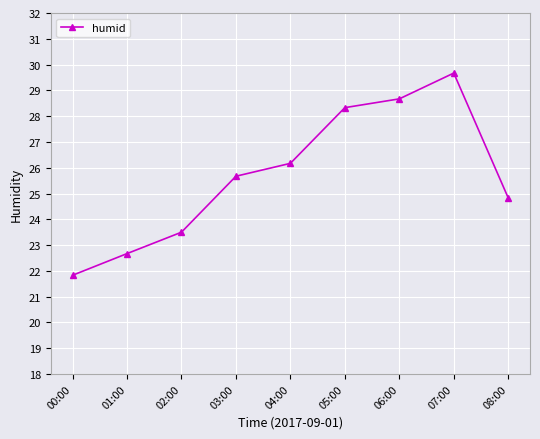

How many lines are shown in the chart?

1